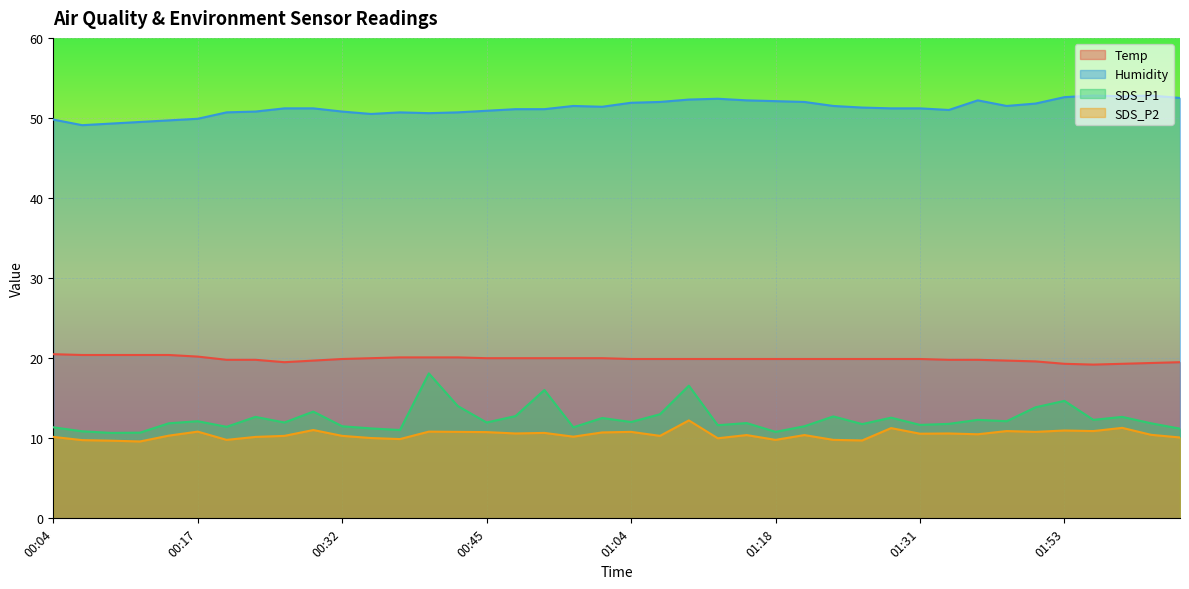

Reading left to right, extract all data points from this chart.

Temp: 00:04=20.5	00:07=20.4	00:09=20.4	00:12=20.4	00:14=20.4	00:17=20.2	00:19=19.8	00:22=19.8	00:25=19.5	00:30=19.7	00:32=19.9	00:35=20.0	00:37=20.1	00:40=20.1	00:42=20.1	00:45=20.0	00:48=20.0	00:51=20.0	00:57=20.0	00:59=20.0	01:04=19.9	01:07=19.9	01:10=19.9	01:13=19.9	01:15=19.9	01:18=19.9	01:20=19.9	01:23=19.9	01:26=19.9	01:28=19.9	01:31=19.9	01:33=19.8	01:36=19.8	01:38=19.7	01:47=19.6	01:53=19.3	01:56=19.2	01:59=19.3	02:01=19.4	02:08=19.5
Humidity: 00:04=49.8	00:07=49.1	00:09=49.3	00:12=49.5	00:14=49.7	00:17=49.9	00:19=50.7	00:22=50.8	00:25=51.2	00:30=51.2	00:32=50.8	00:35=50.5	00:37=50.7	00:40=50.6	00:42=50.7	00:45=50.9	00:48=51.1	00:51=51.1	00:57=51.5	00:59=51.4	01:04=51.9	01:07=52.0	01:10=52.3	01:13=52.4	01:15=52.2	01:18=52.1	01:20=52.0	01:23=51.5	01:26=51.3	01:28=51.2	01:31=51.2	01:33=51.0	01:36=52.2	01:38=51.5	01:47=51.8	01:53=52.6	01:56=52.8	01:59=52.7	02:01=52.8	02:08=52.5
SDS_P1: 00:04=11.4	00:07=10.9	00:09=10.7	00:12=10.7	00:14=11.9	00:17=12.1	00:19=11.4	00:22=12.7	00:25=12.0	00:30=13.3	00:32=11.5	00:35=11.2	00:37=11.0	00:40=18.1	00:42=14.0	00:45=12.0	00:48=12.8	00:51=16.0	00:57=11.4	00:59=12.5	01:04=12.0	01:07=13.0	01:10=16.6	01:13=11.6	01:15=11.9	01:18=10.8	01:20=11.5	01:23=12.7	01:26=11.8	01:28=12.6	01:31=11.7	01:33=11.8	01:36=12.3	01:38=12.1	01:47=13.9	01:53=14.7	01:56=12.3	01:59=12.7	02:01=11.9	02:08=11.2
SDS_P2: 00:04=10.2	00:07=9.8	00:09=9.7	00:12=9.6	00:14=10.3	00:17=10.8	00:19=9.8	00:22=10.2	00:25=10.3	00:30=11.0	00:32=10.3	00:35=10.0	00:37=9.9	00:40=10.8	00:42=10.8	00:45=10.8	00:48=10.6	00:51=10.7	00:57=10.2	00:59=10.7	01:04=10.8	01:07=10.3	01:10=12.2	01:13=10.0	01:15=10.4	01:18=9.8	01:20=10.4	01:23=9.8	01:26=9.7	01:28=11.3	01:31=10.6	01:33=10.6	01:36=10.5	01:38=10.9	01:47=10.8	01:53=11.0	01:56=10.9	01:59=11.3	02:01=10.4	02:08=10.1